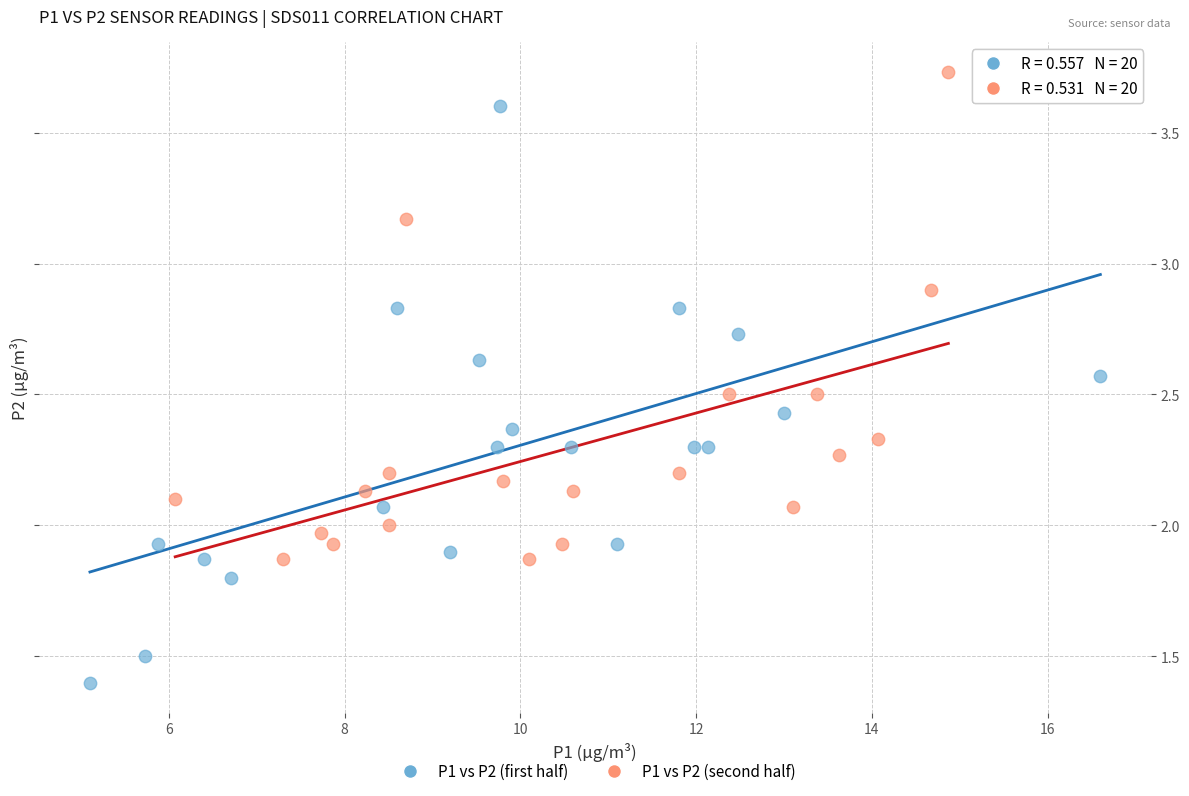

Which series contains the lowest Y value?

P1 vs P2 (first half)